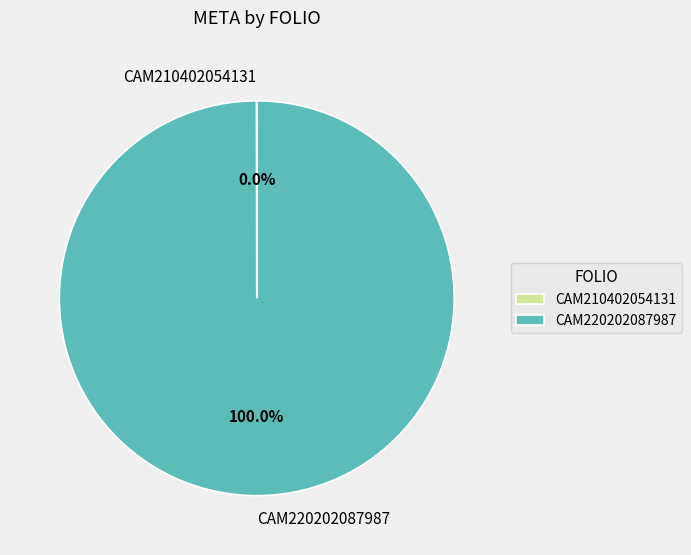

True or false: CAM220202087987 accounts for 100% of the total.

True